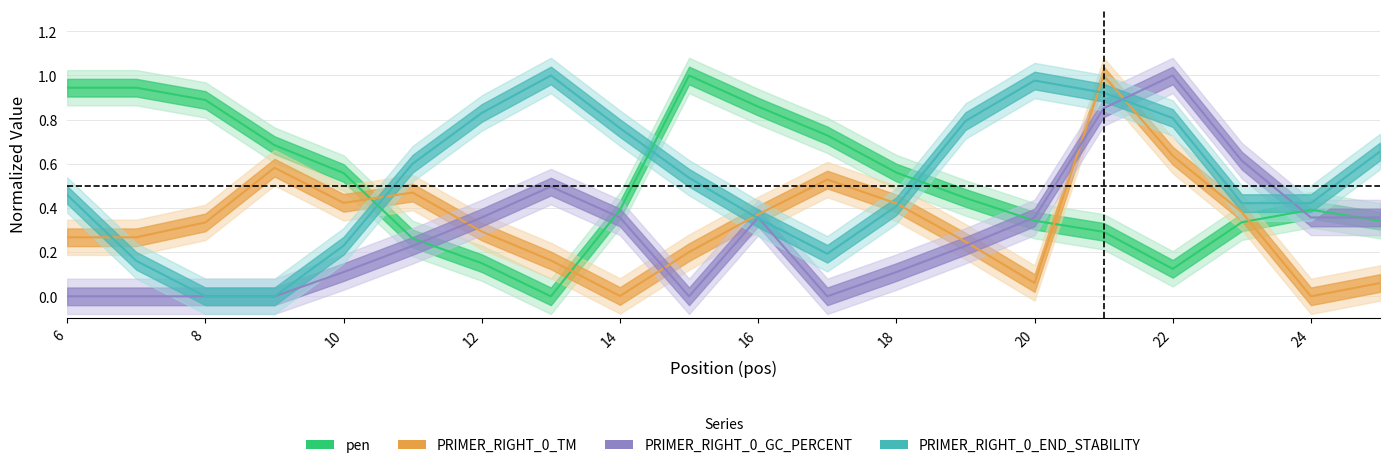

True or false: PRIMER_RIGHT_0_TM has a value of 0.4 at 23.

True